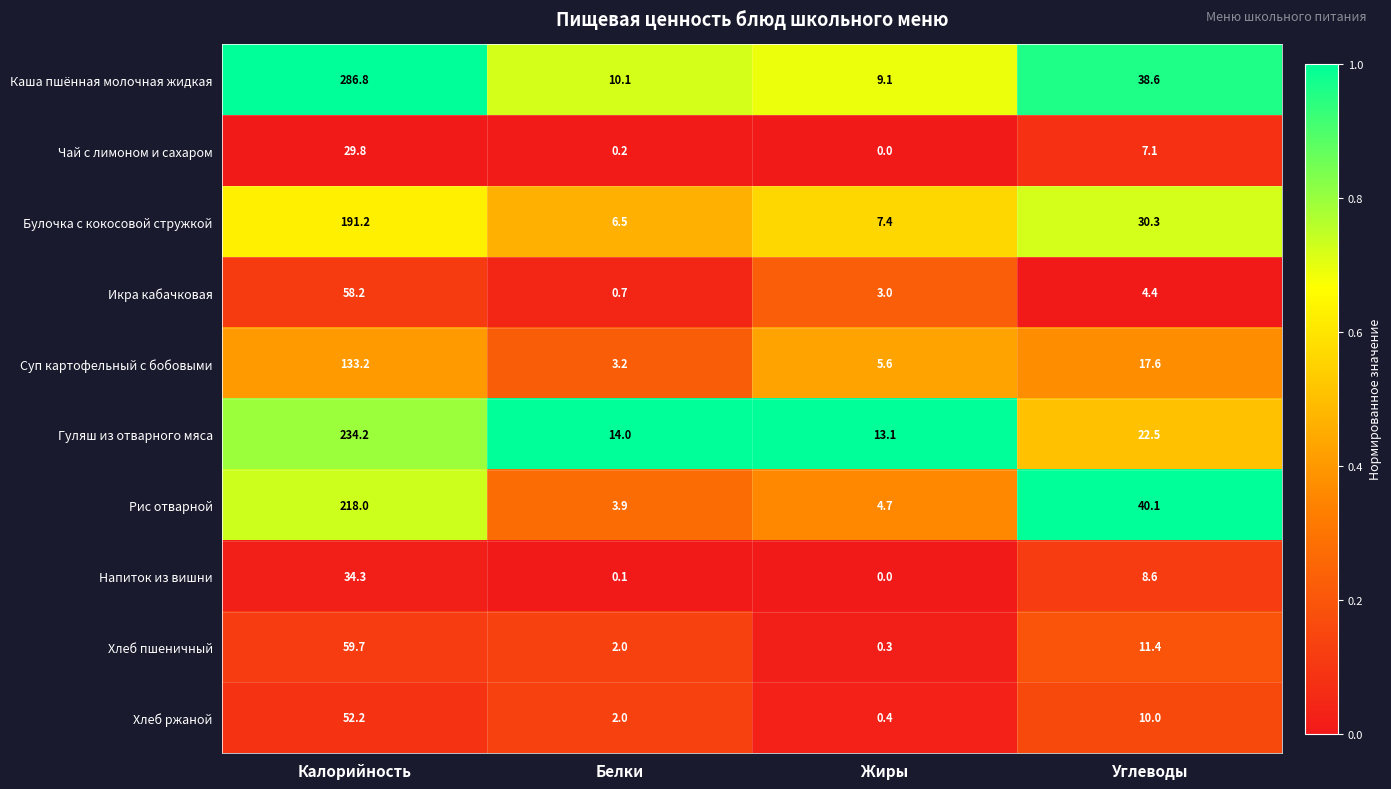

What is the total value across all series at Углеводы?

190.6